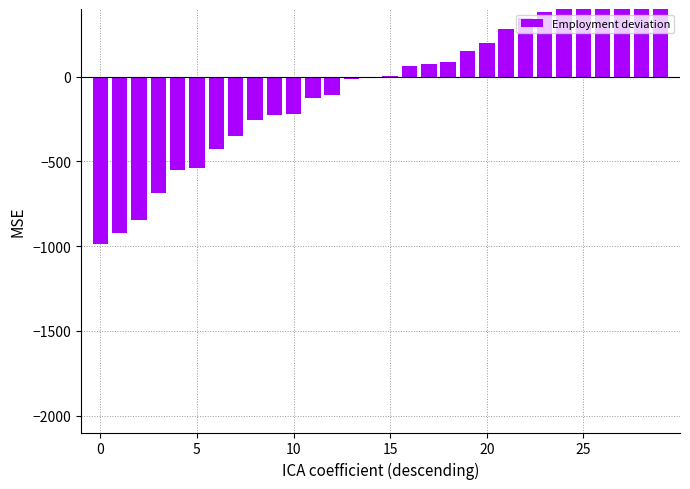

Read the value at 25.

461.1